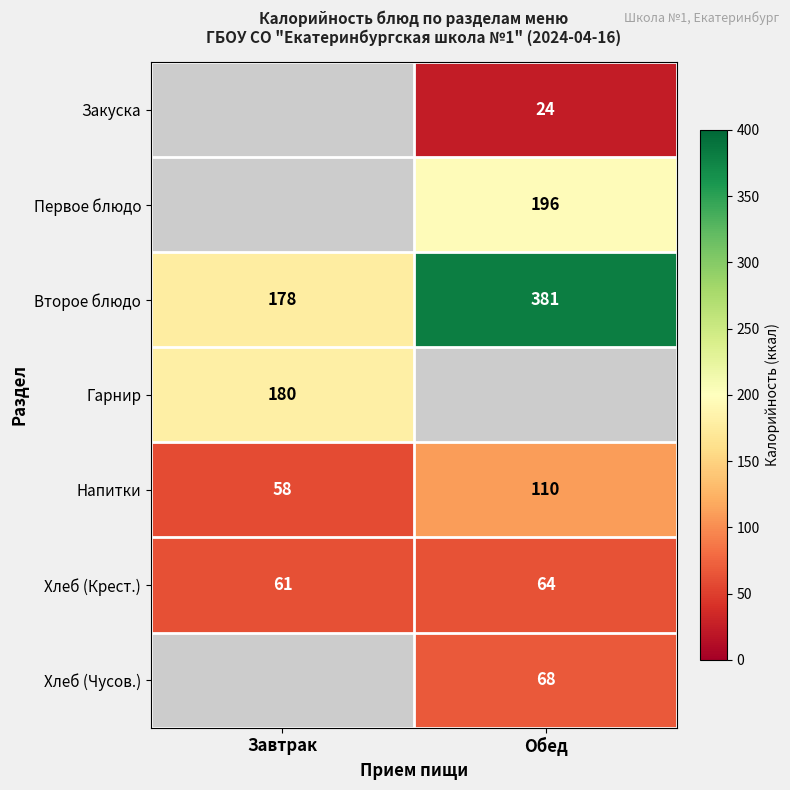

Is it true that Напитки equals 50 at Обед?

False